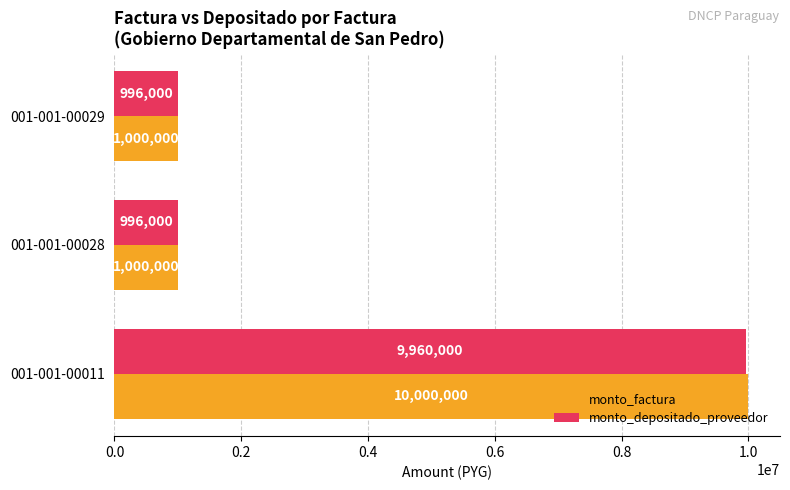

Which series has the largest total across all categories?

monto_factura